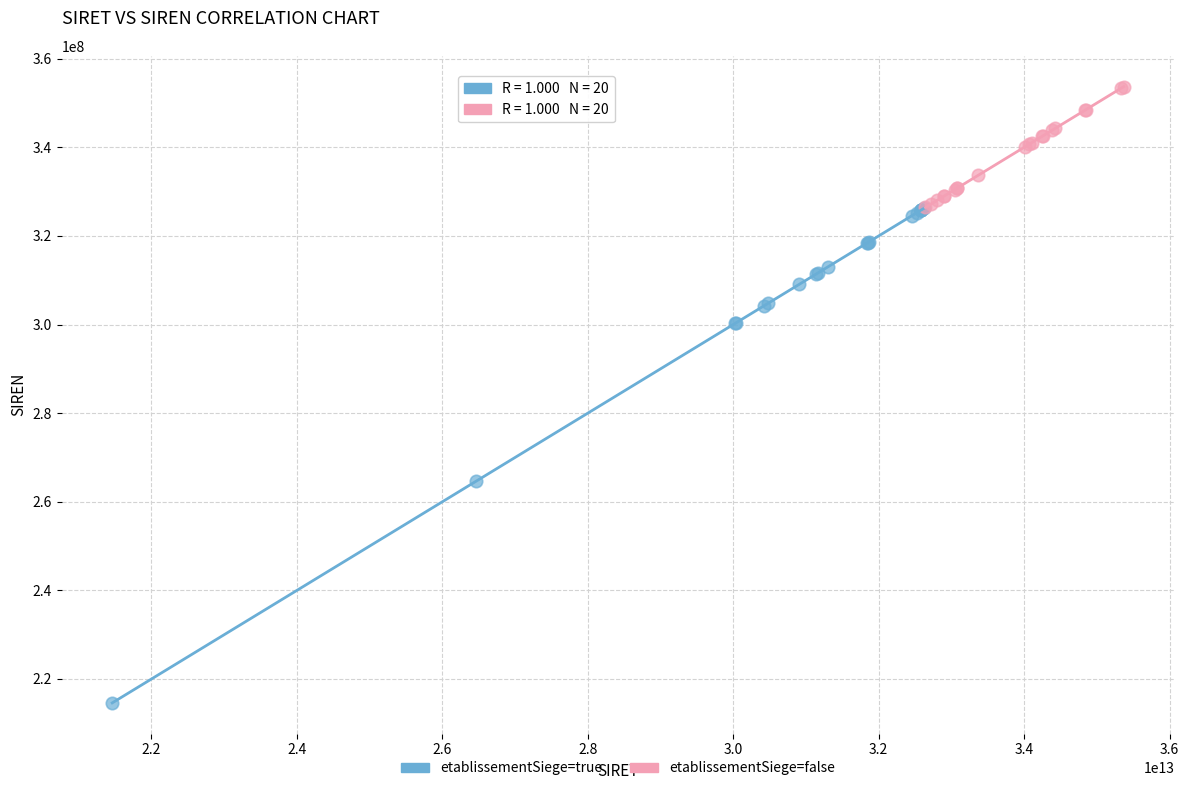

Which series reaches the maximum Y coordinate?

etablissementSiege=false